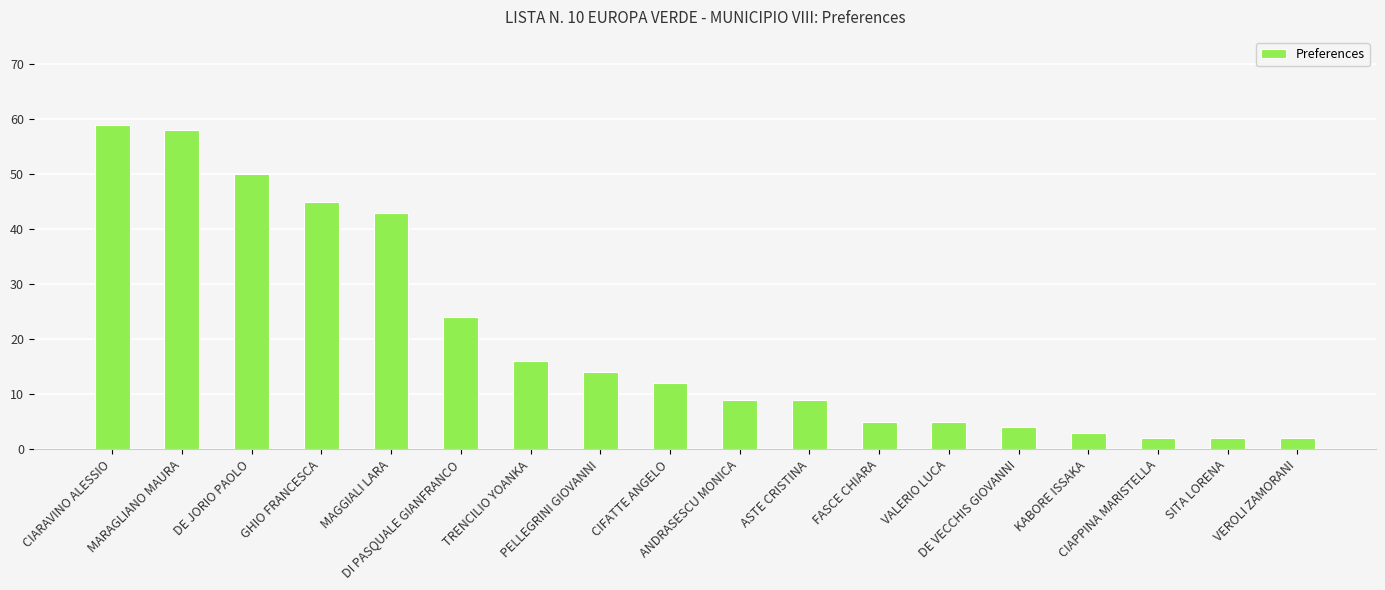

Which category has the highest value across all series?

CIARAVINO ALESSIO